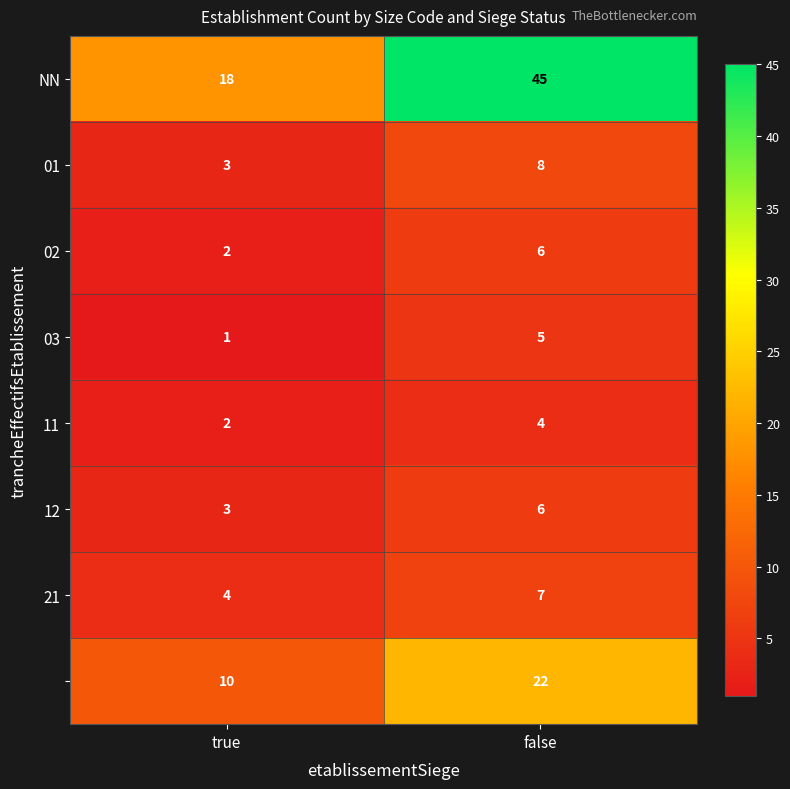

At which category does the chart reach its peak across all series?

false